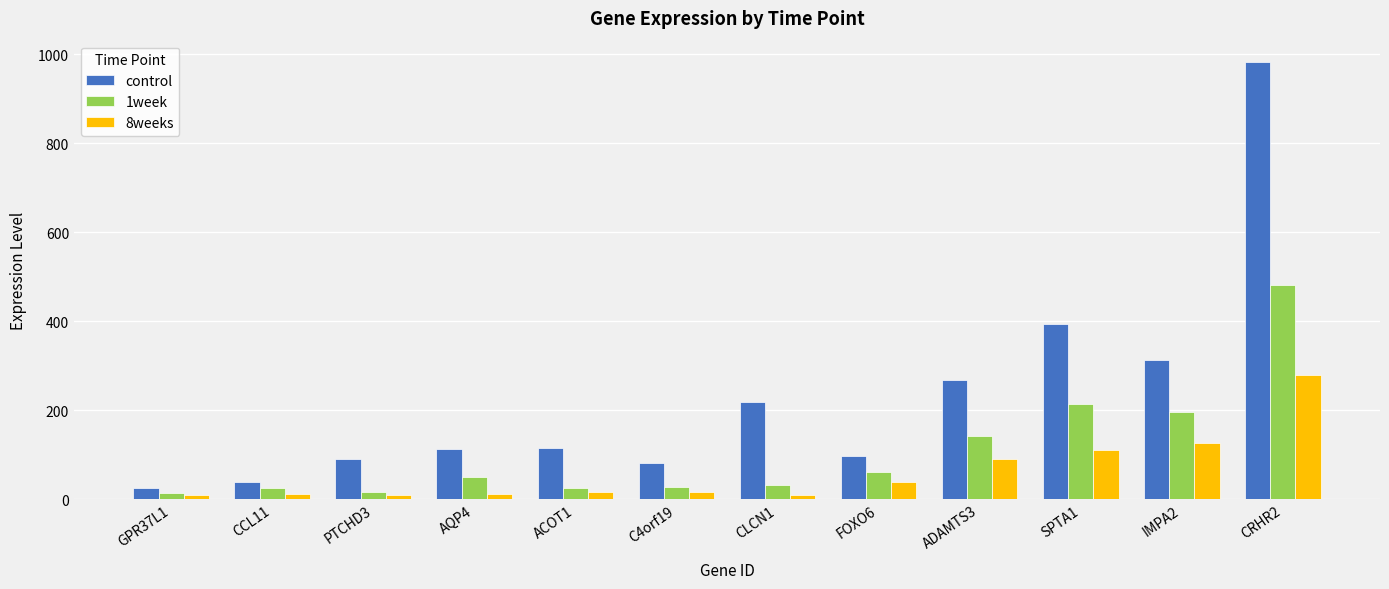

True or false: 1week has a value of 21.2 at FOXO6.

False